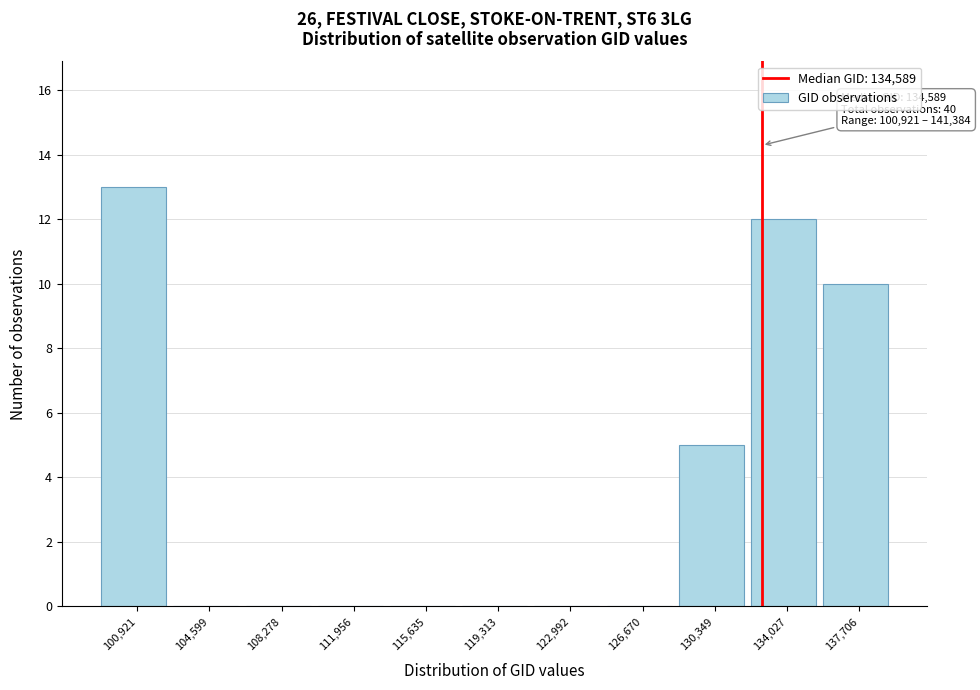

Reading right to left, list all the values displayed in this chart.

137,706=10	134,027=12	130,349=5	126,670=0	122,992=0	119,313=0	115,635=0	111,956=0	108,278=0	104,599=0	100,921=13